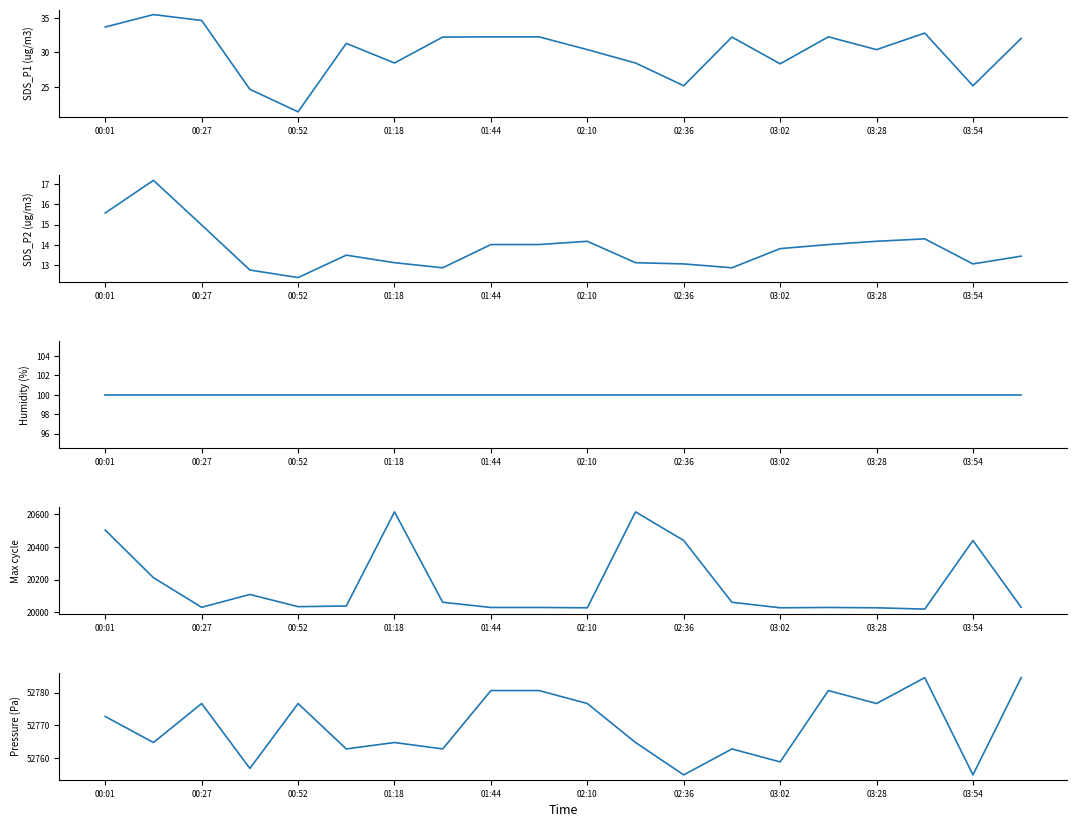

Rank the series by their maximum value, from lowest to highest.

SDS_P2, SDS_P1, BME280_humidity, Max_cycle, BME280_pressure